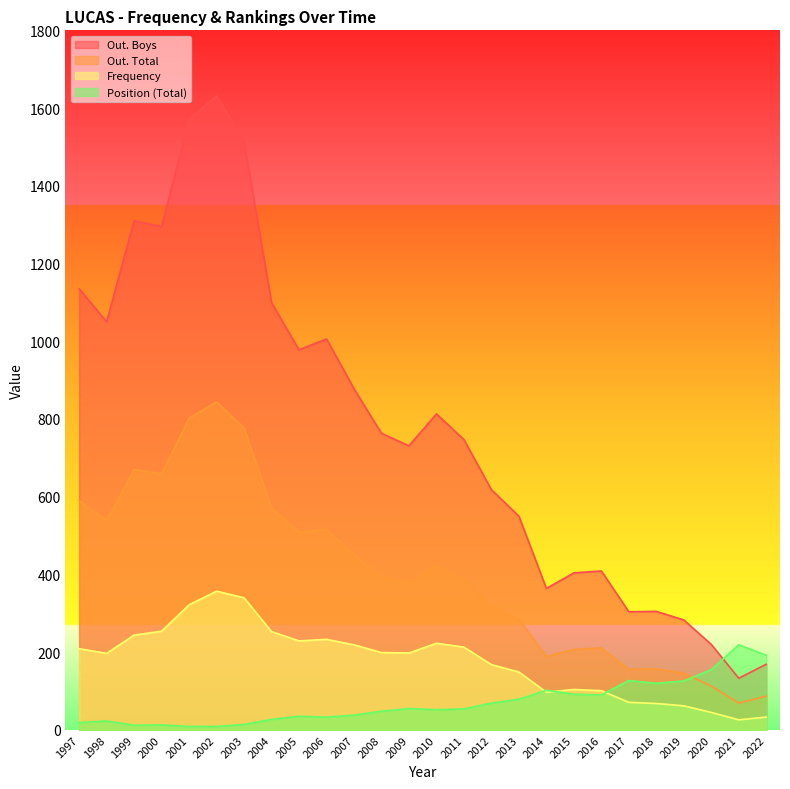

What is the sum of the Out_Boys values at 2015 and 2005?

1382